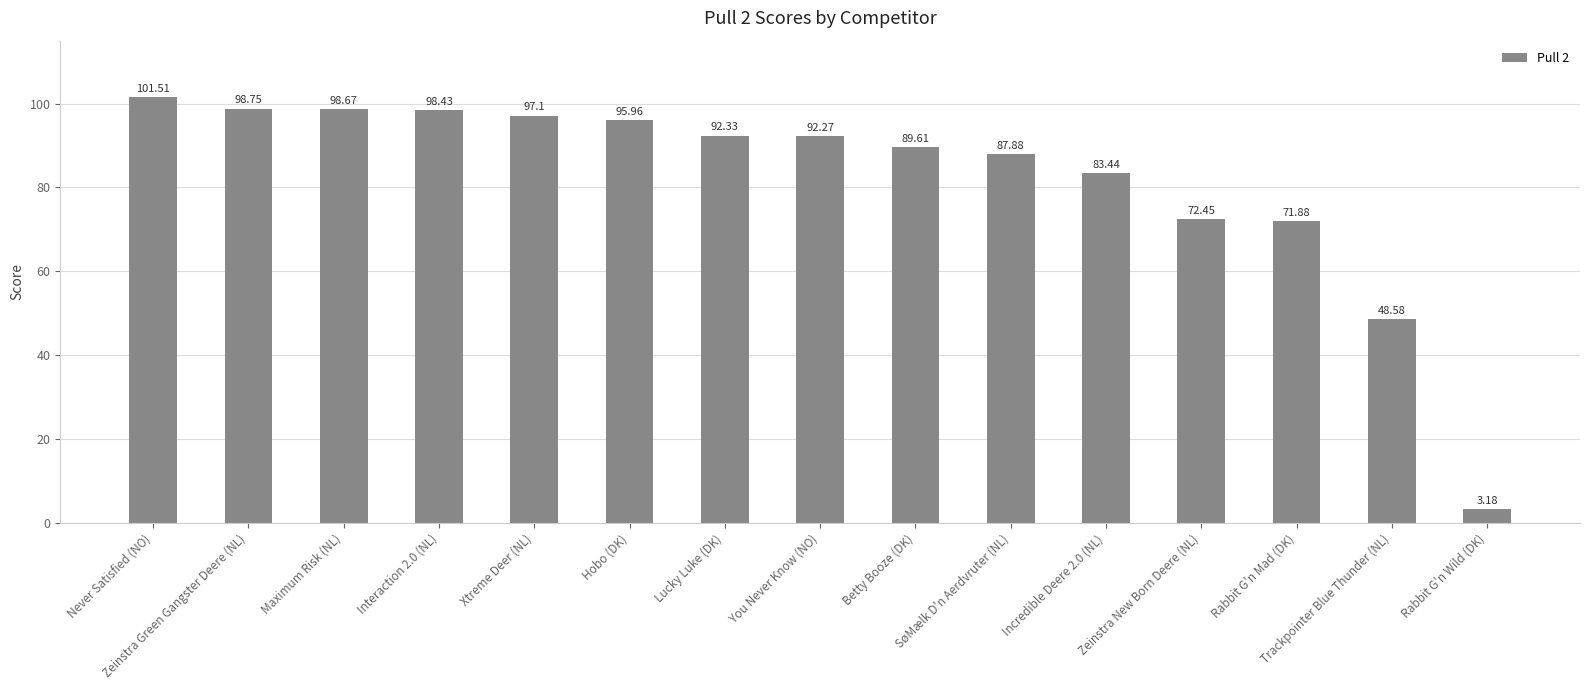

Approximately how many times larger is the value at Xtreme Deer (NL) compared to Zeinstra New Born Deere (NL)?

1.3